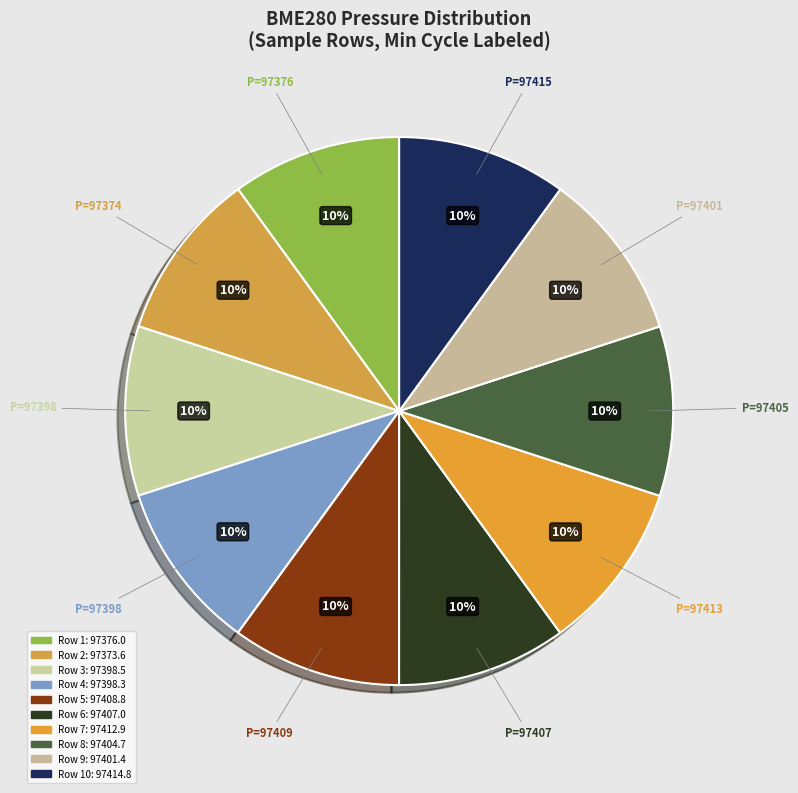

Count the number of slices in the pie.

10